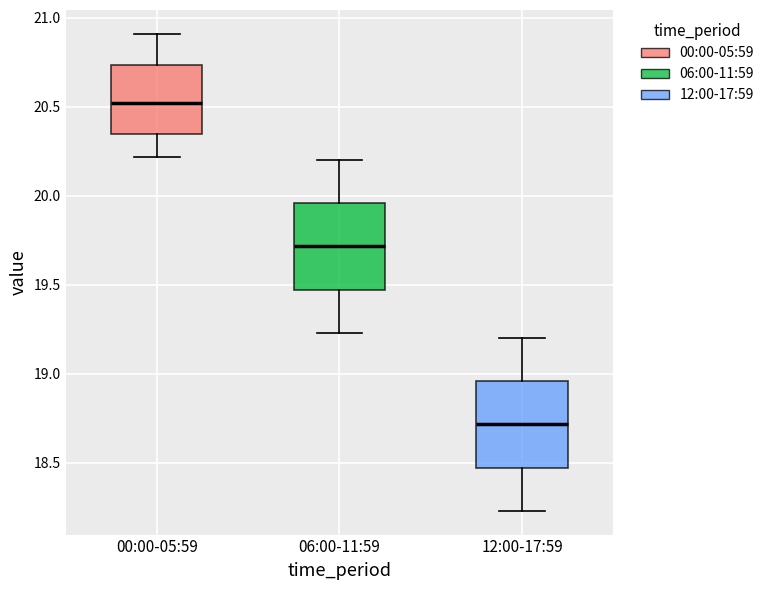

Which box's median line is the lowest?

12:00-17:59